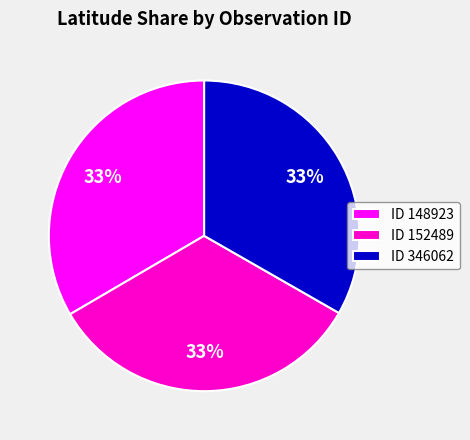

Do ID 152489 and ID 346062 together represent more than half of the pie?

Yes